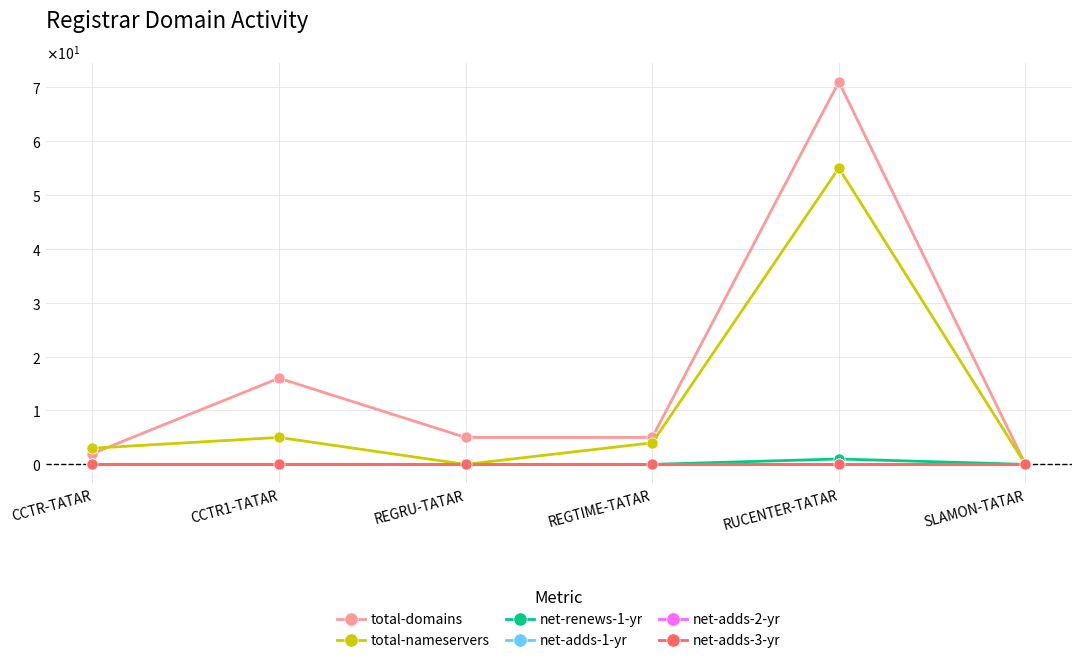

Rank the series at REGTIME-TATAR from lowest to highest value.

net-renews-1-yr, net-adds-1-yr, net-adds-2-yr, net-adds-3-yr, total-nameservers, total-domains